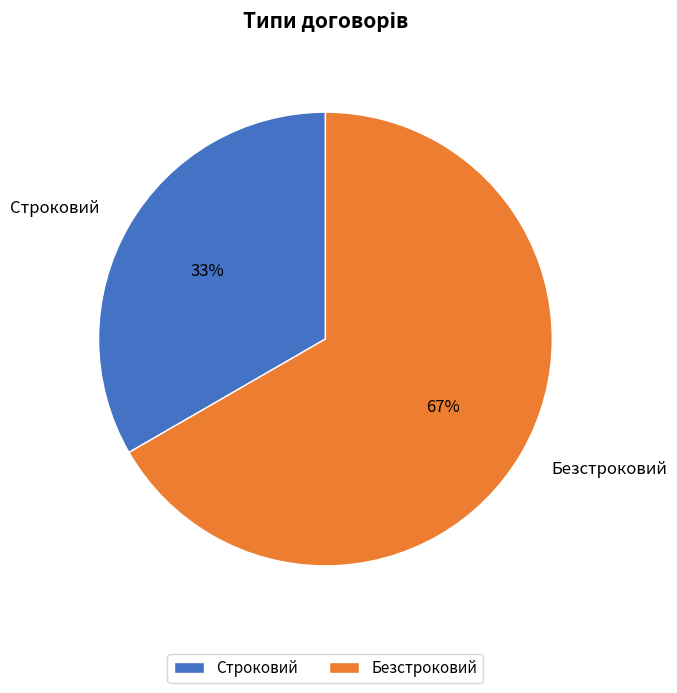

Rank the categories by value from highest to lowest.

Безстроковий, Строковий